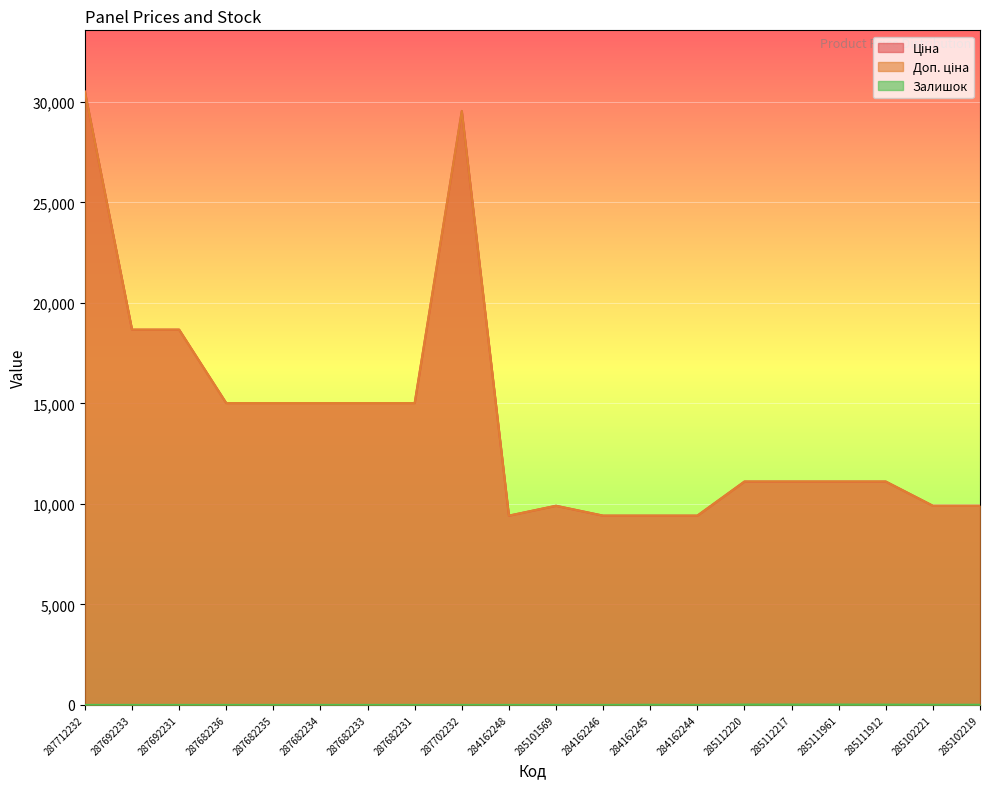

How many distinct data groups are displayed?

3